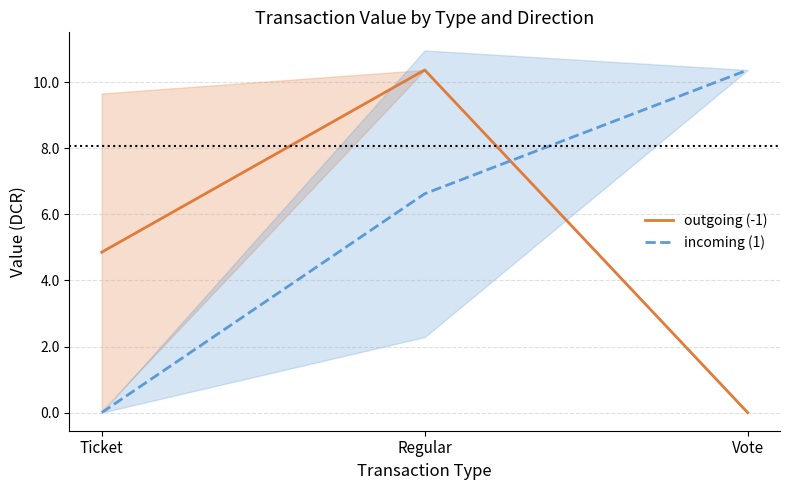

At which label does incoming (1) reach its minimum?

Ticket